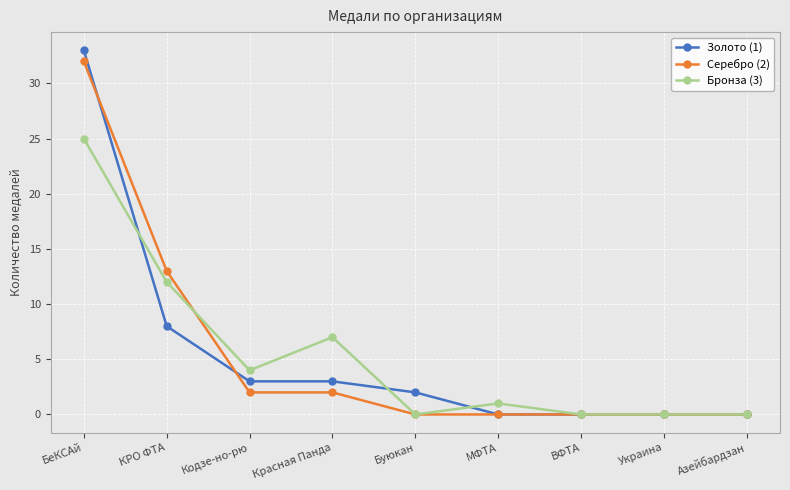

At which category is the sum across all series the highest?

БеКСАй